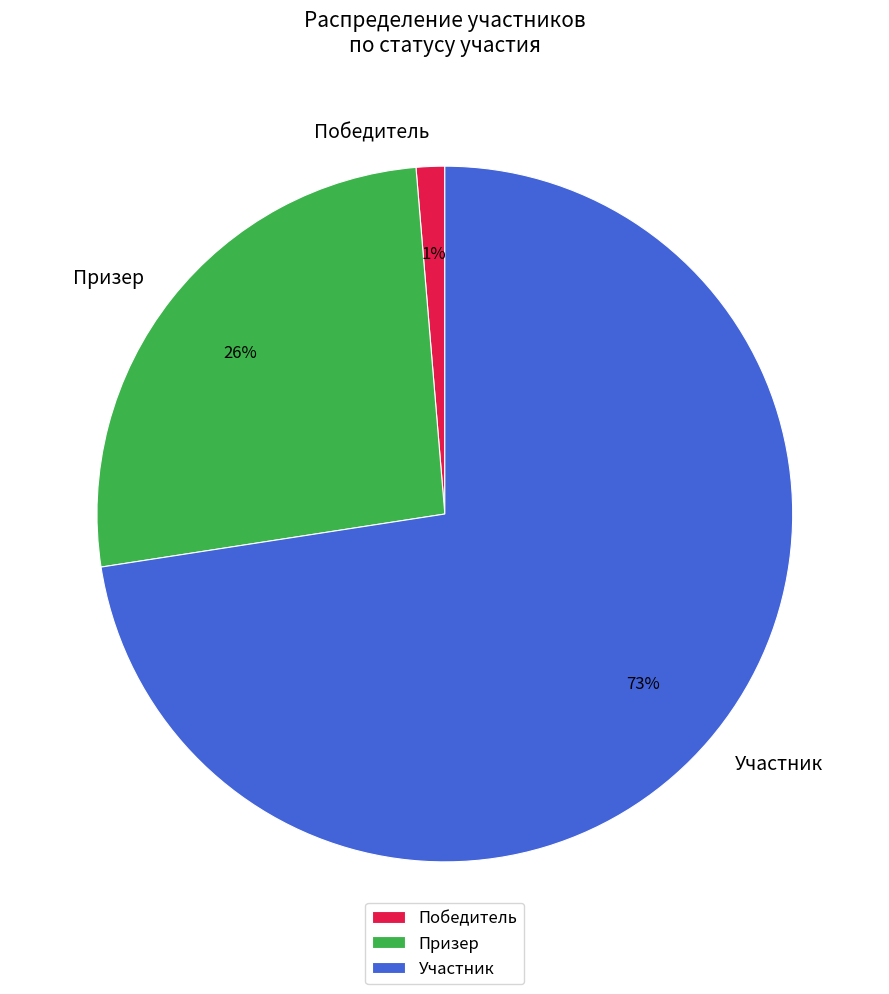

To the nearest percent, what portion does Призер represent?

26%